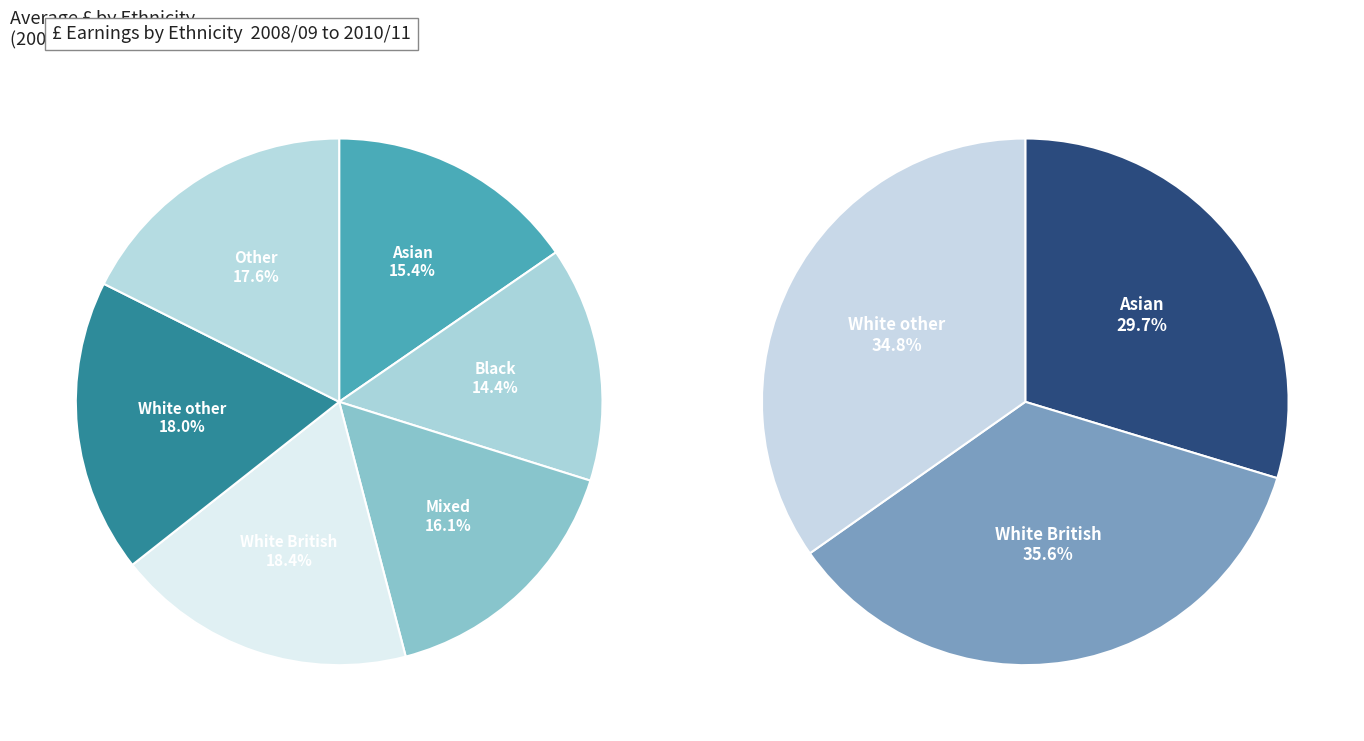

Is it true that Black is 1% of the pie?

False